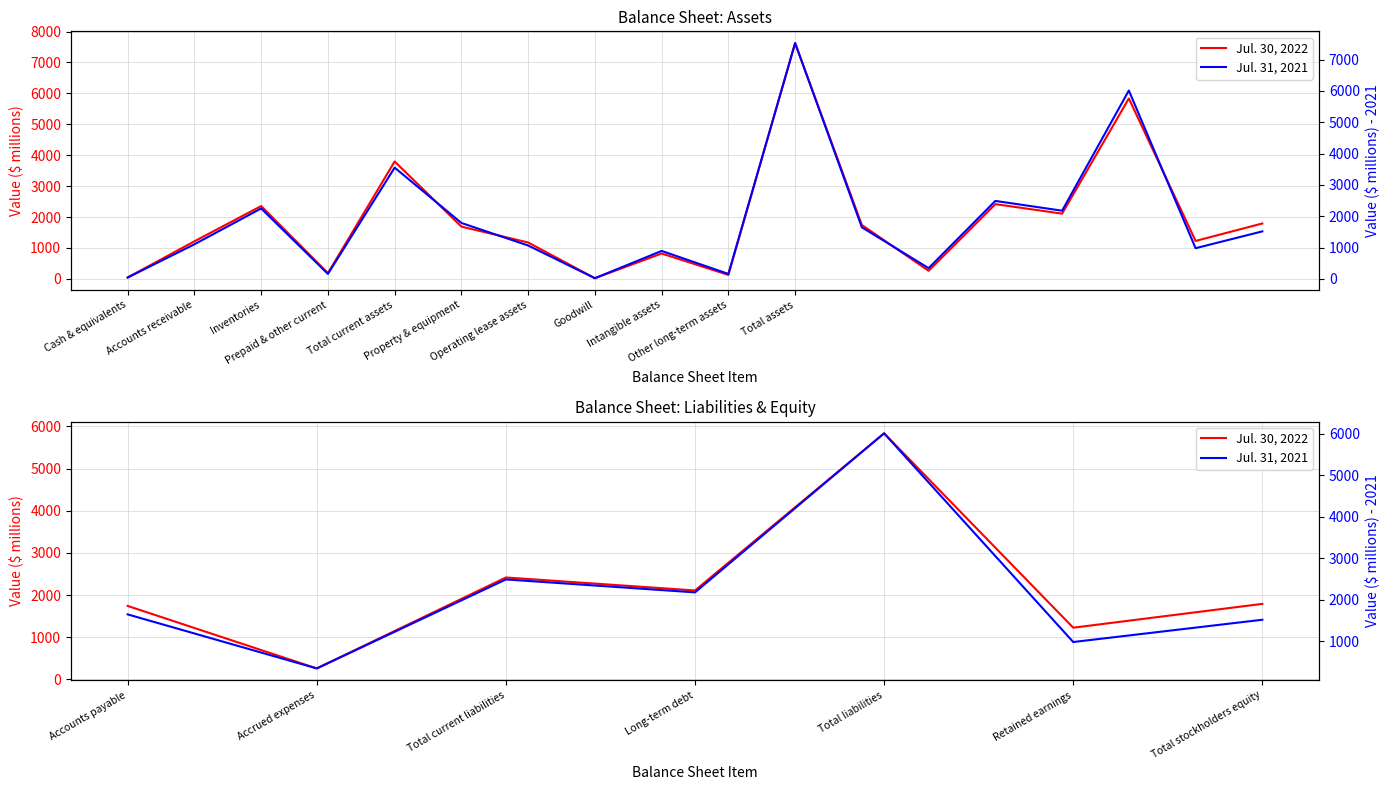

What is the difference between the maximum and minimum values in the Jul. 30, 2022 series?

5576